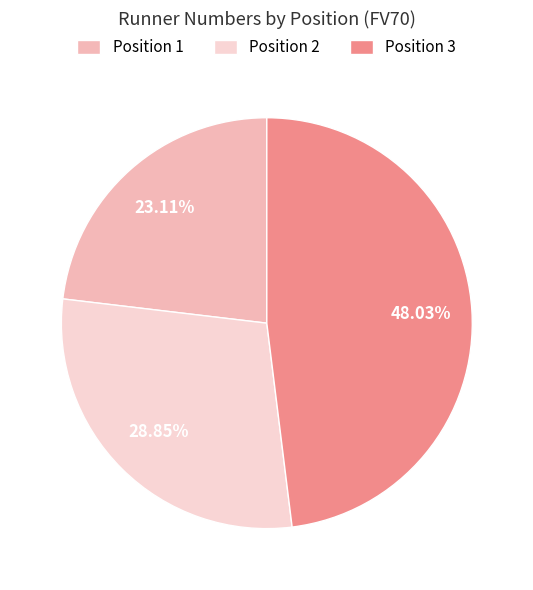

How many slices are in this pie chart?

3